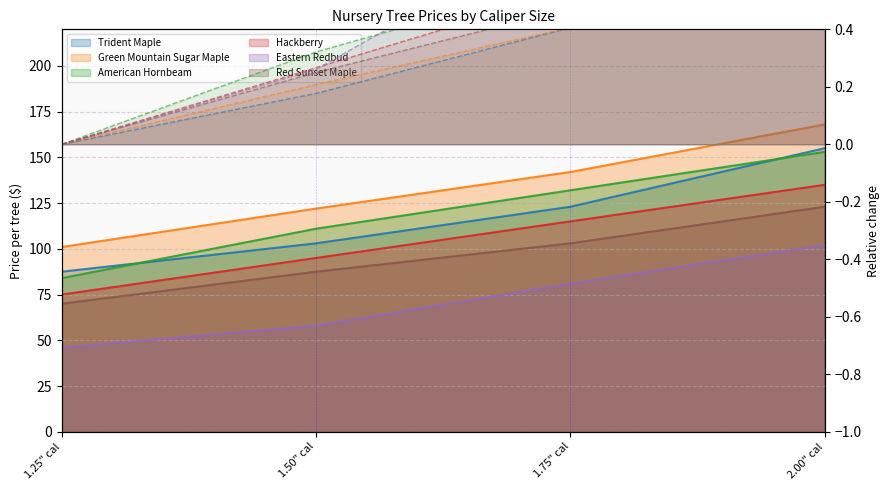

True or false: Hackberry and American Hornbeam intersect in this chart.

False